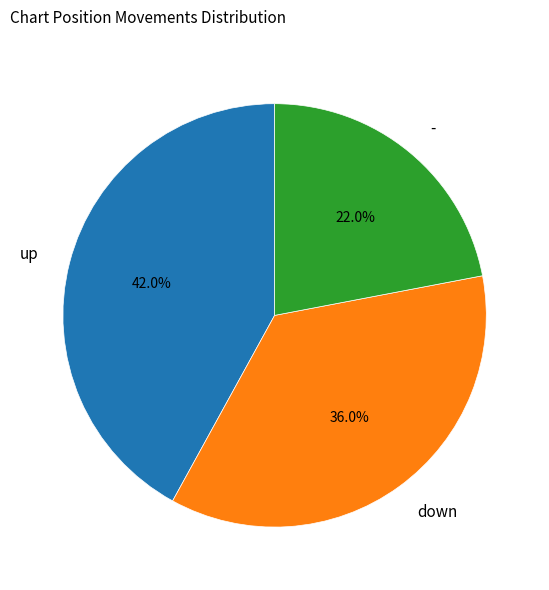

Between up and -, which is larger?

up